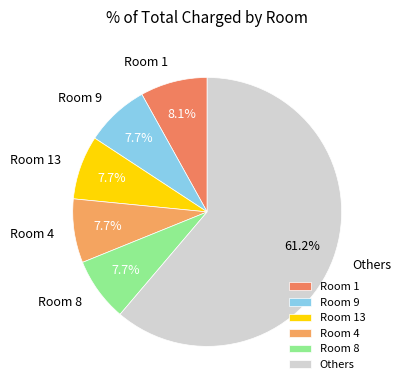

Combined, what portion of the pie is Room 9 and Room 1?

15.8%